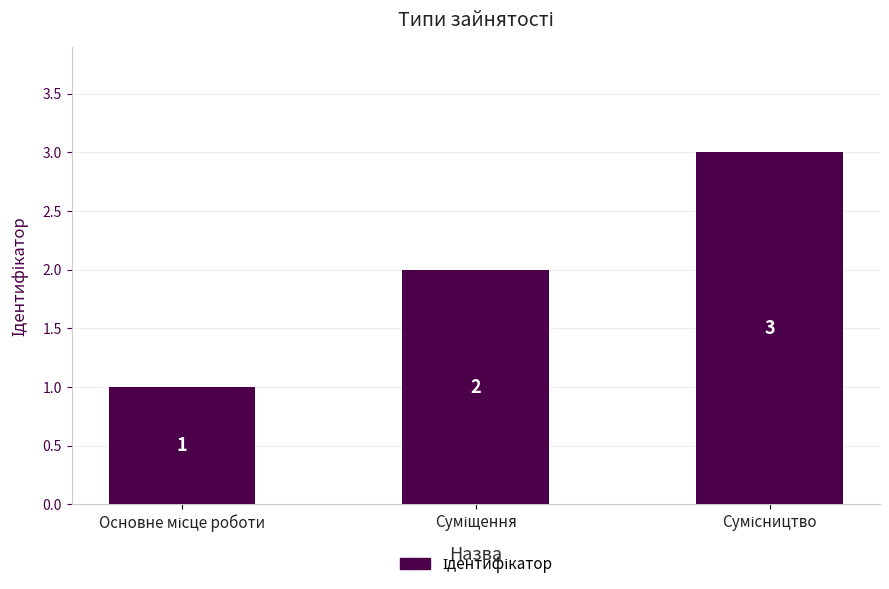

How many categories are shown in the chart?

3